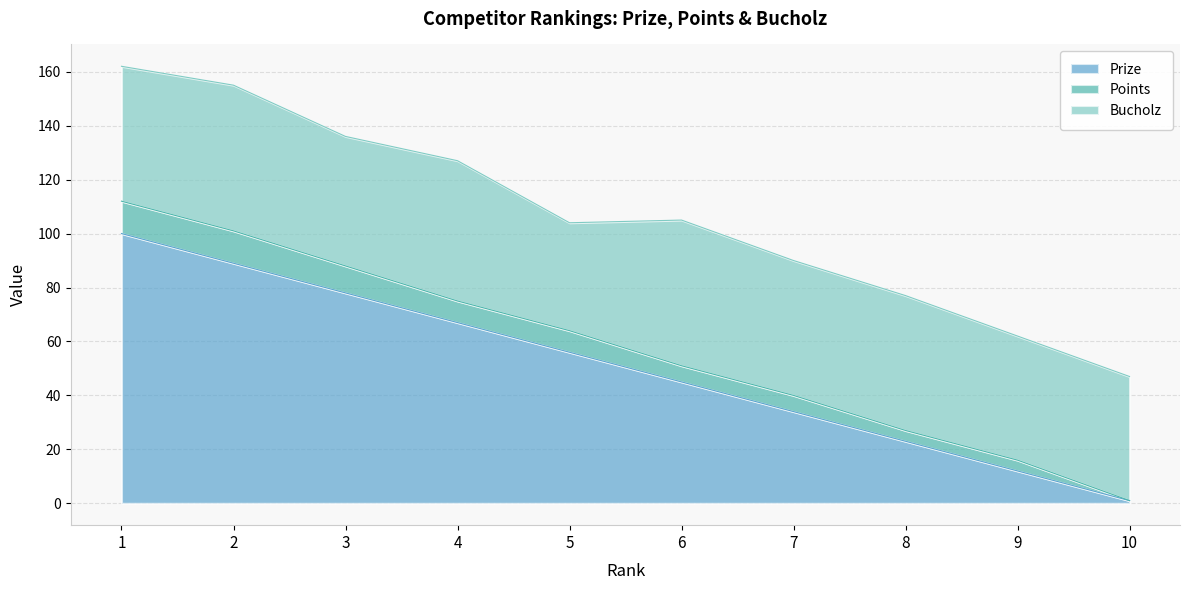

At which label does Prize reach its minimum?

10